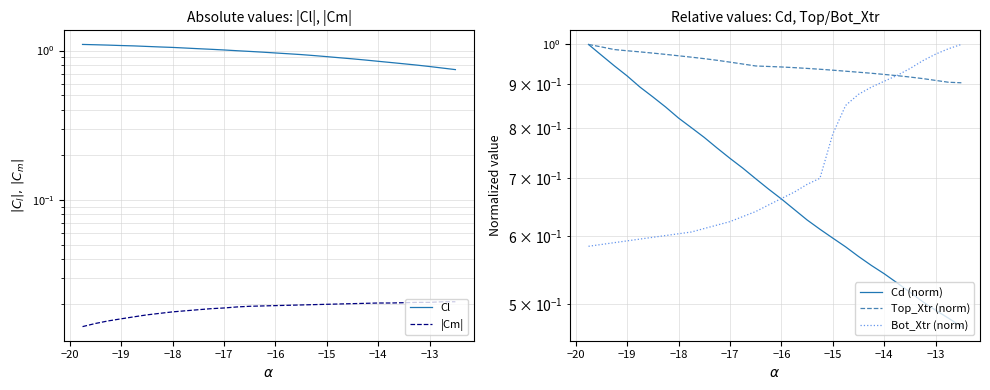

What are all the series names shown in the legend?

Cl, |Cm|, Cd (norm), Top_Xtr (norm), Bot_Xtr (norm)